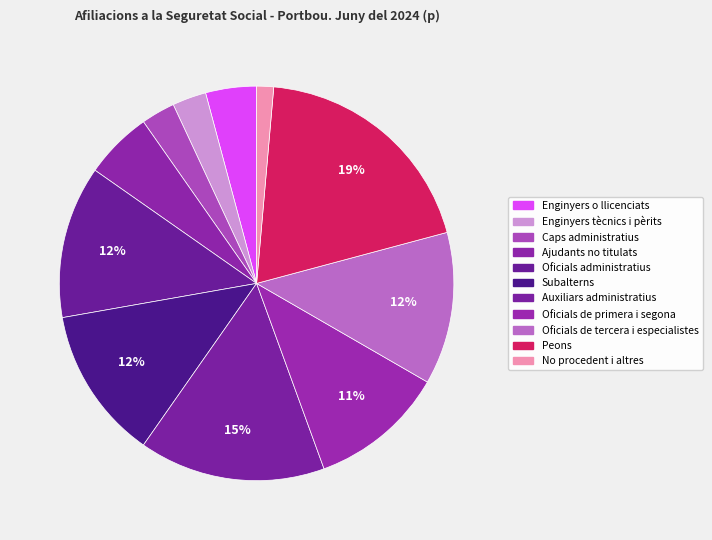

How many slices are in this pie chart?

11